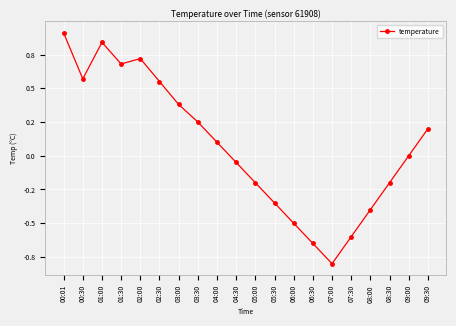

Where is the data nearest to the value 0?

09:00